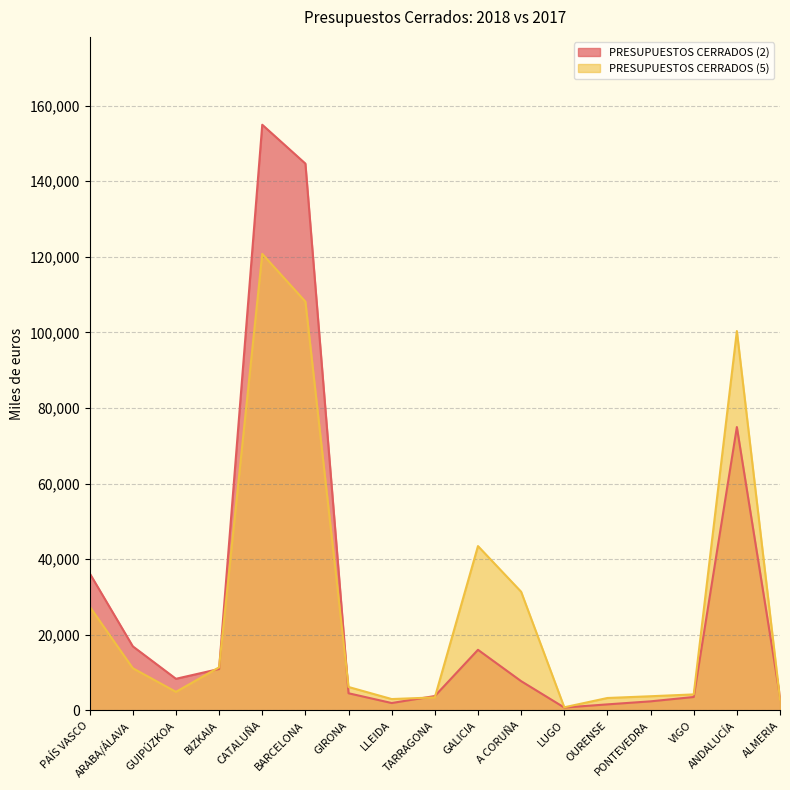

At which label is PRESUPUESTOS CERRADOS (2) closest to 77853?

ANDALUCÍA